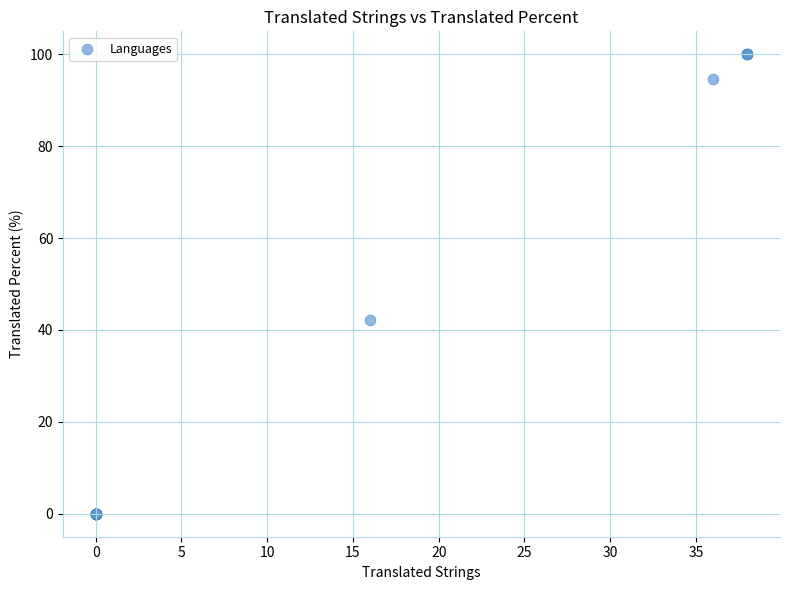

What Y value in the scatter plot is closest to 50?

42.1